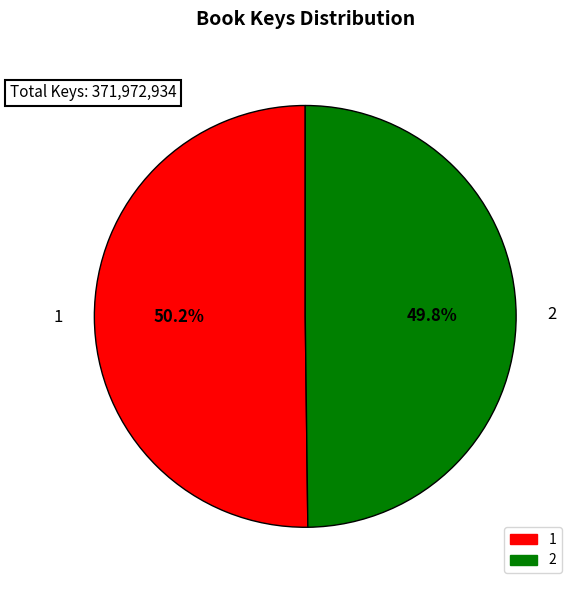

Is it true that 2 is 50% of the pie?

True